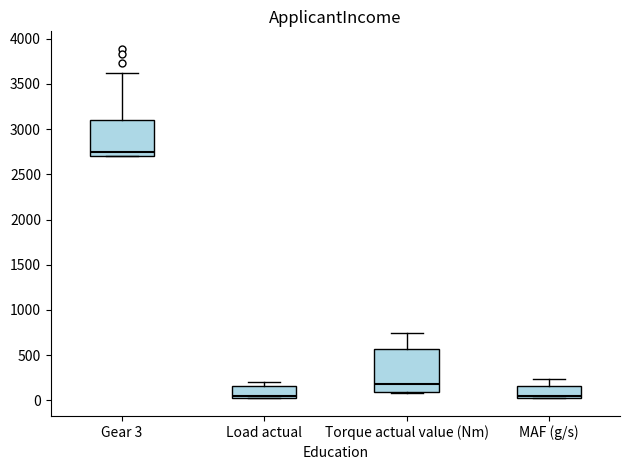

Reading left to right, transcribe this box plot: for each box, give where its median line is, the range the box spans, and where its two whiskers end, as read against the y-axis. The values are not printed on the chart, so give them approximately, as read against the axis.

Gear 3: median 2750, box 2700 to 3100, whiskers 2700 to 3600
Load actual: median 50 (just above the box's lower edge), box 50 to 150, whiskers 0 to 200
Torque actual value (Nm): median 200, box 100 to 550, whiskers 100 to 750
MAF (g/s): median 50, box 0 to 150, whiskers 0 to 250